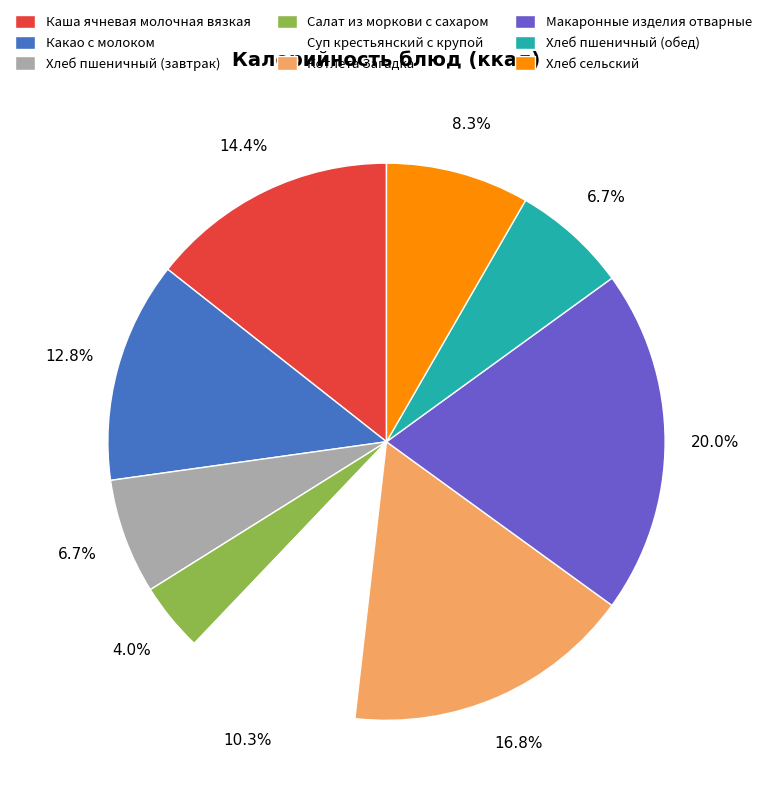

What is the ratio of the value at Хлеб пшеничный (завтрак) to the value at Салат из моркови с сахаром?

1.7